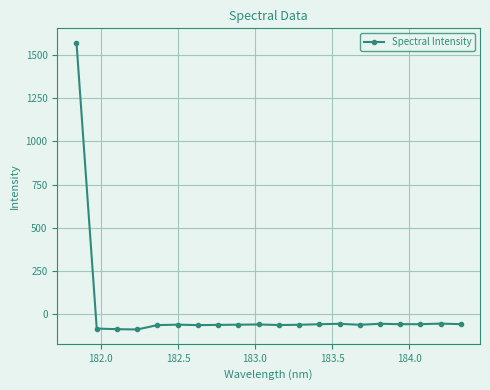

What is the average value?

18.2